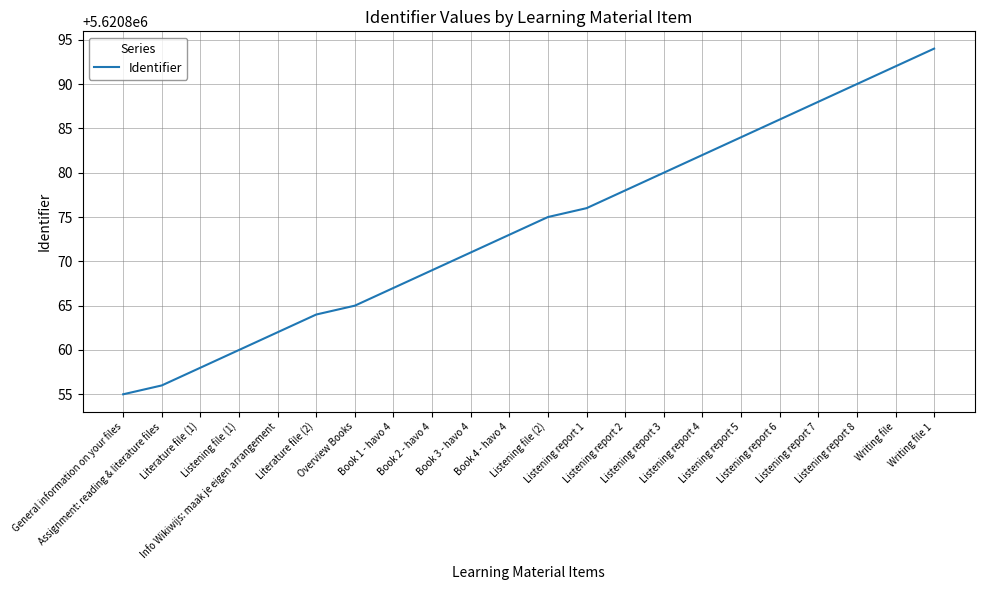

What is the difference between the maximum and minimum values?

39